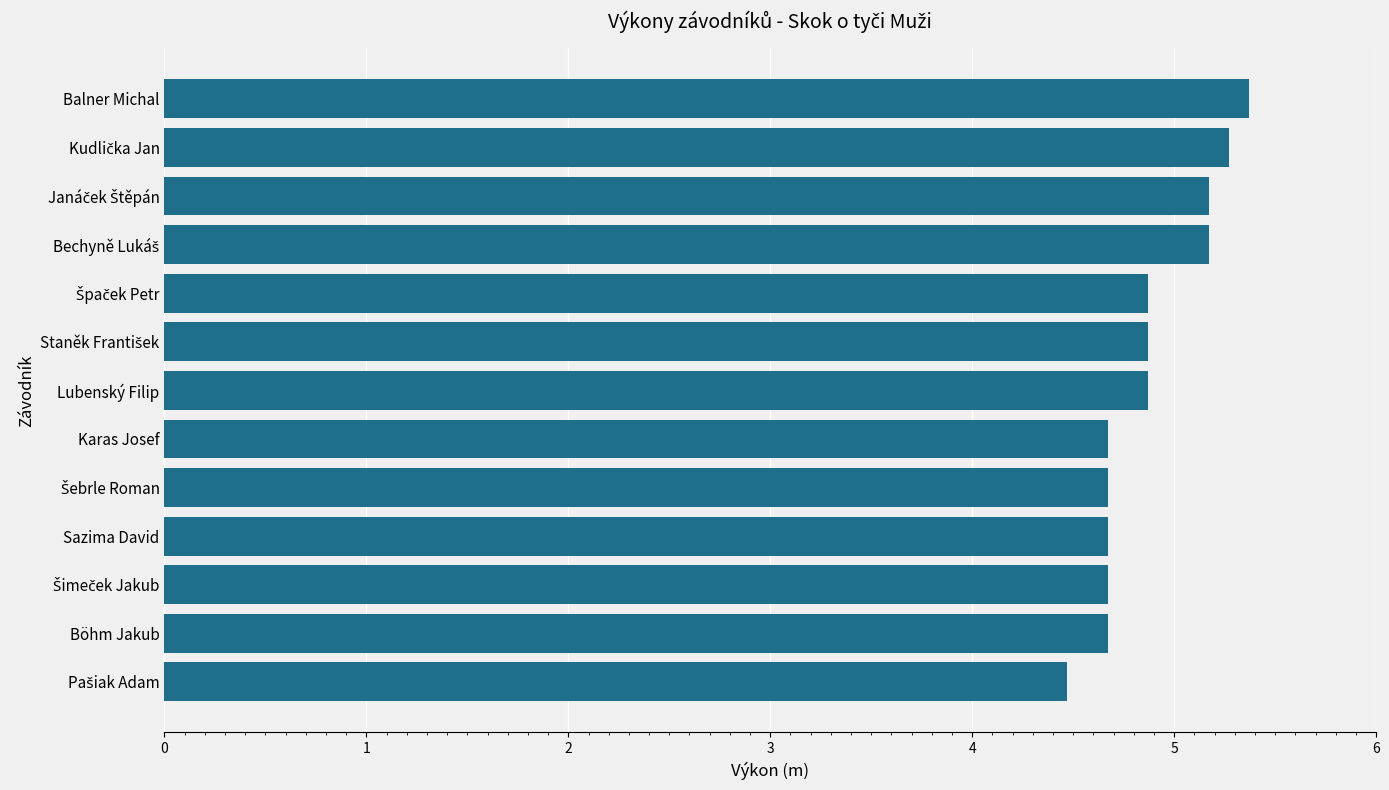

What is the average value?

4.9